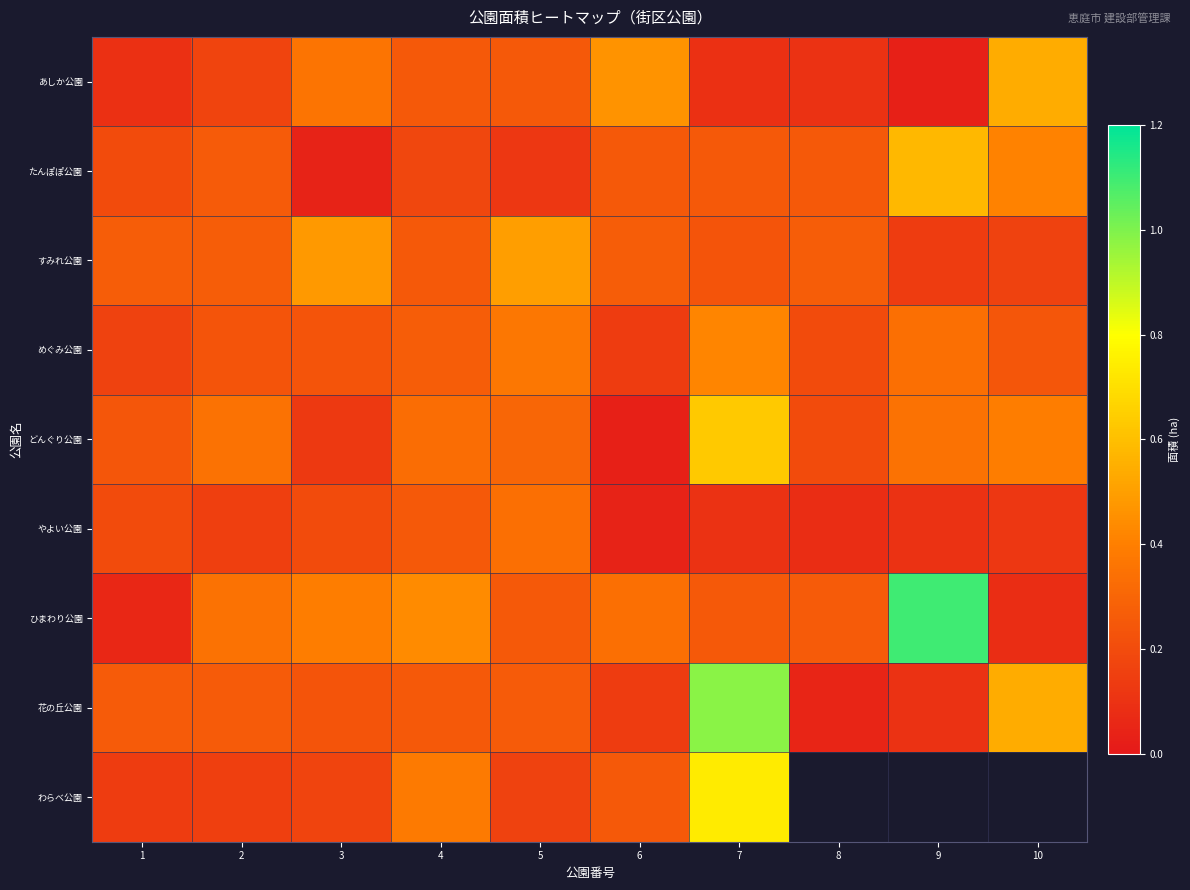

Rank the categories by すみれ公園 value from lowest to highest.

9, 10, 7, 4, 1, 2, 6, 8, 3, 5